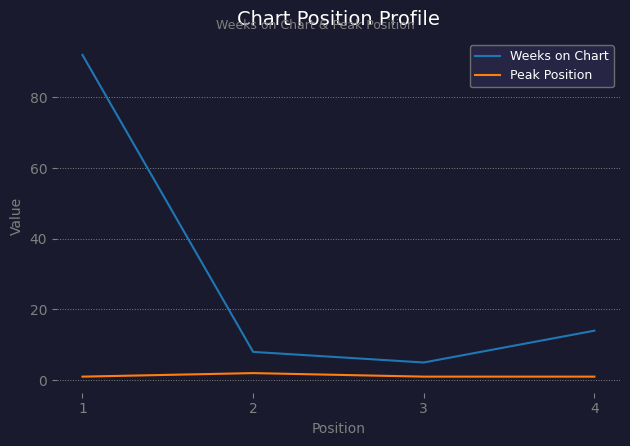

How many lines are shown in the chart?

2